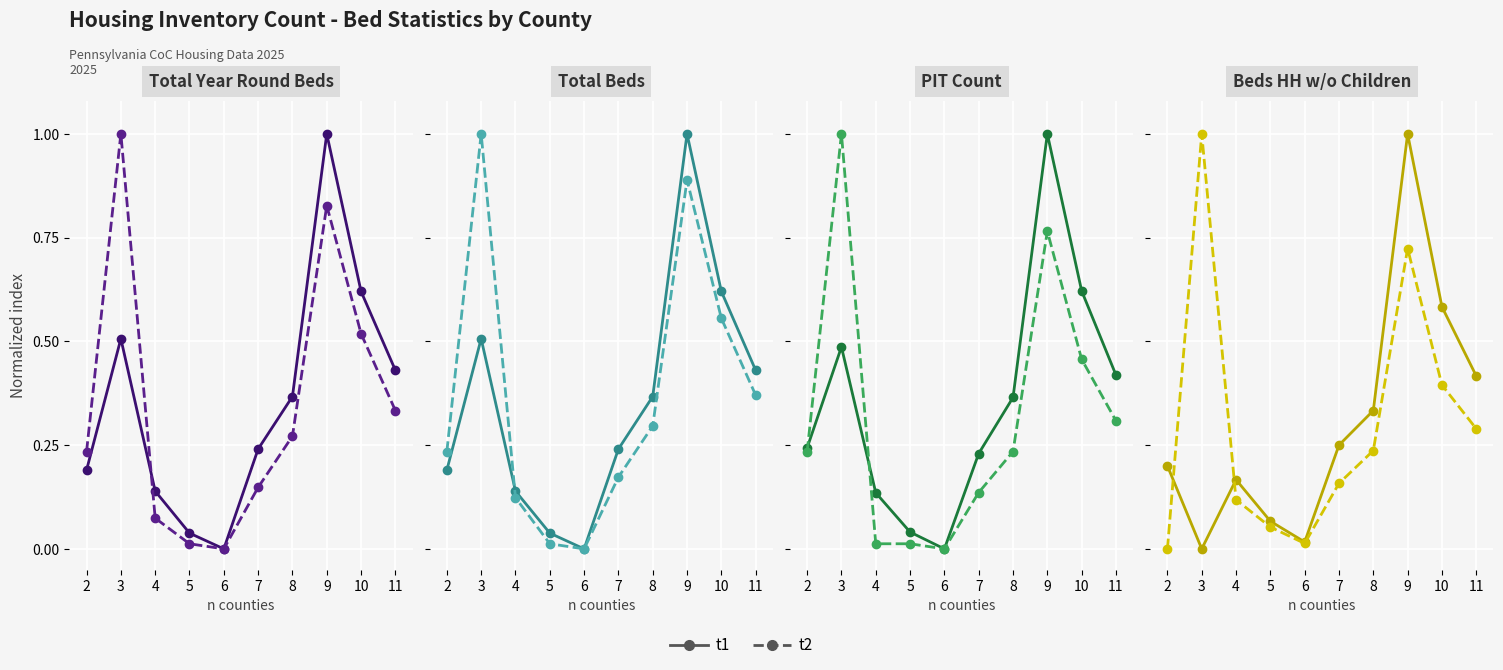

What is the maximum value for t1?

1.0